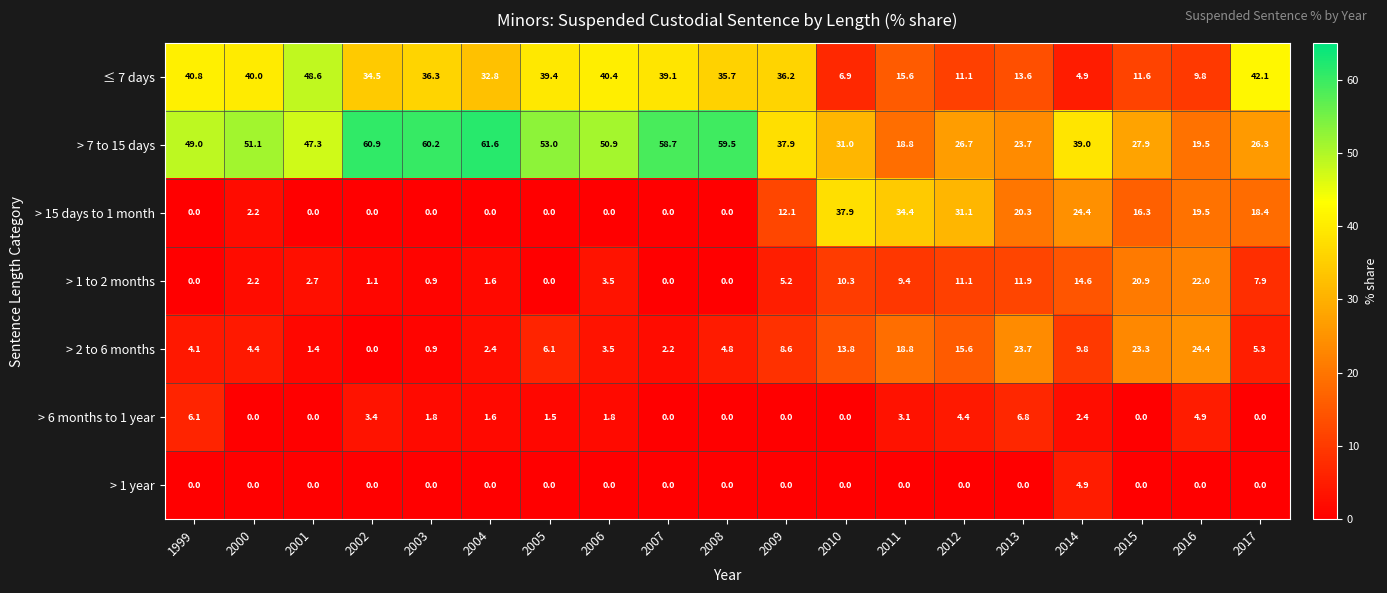

Is it true that > 1 to 2 months equals 4.1 at 2010?

False